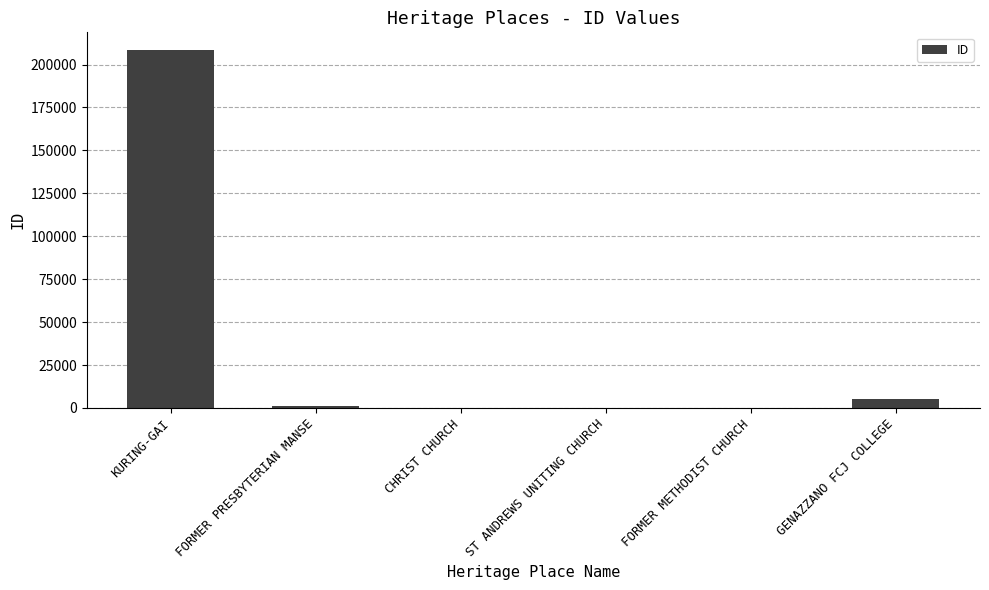

What is the sum of all values?

215298